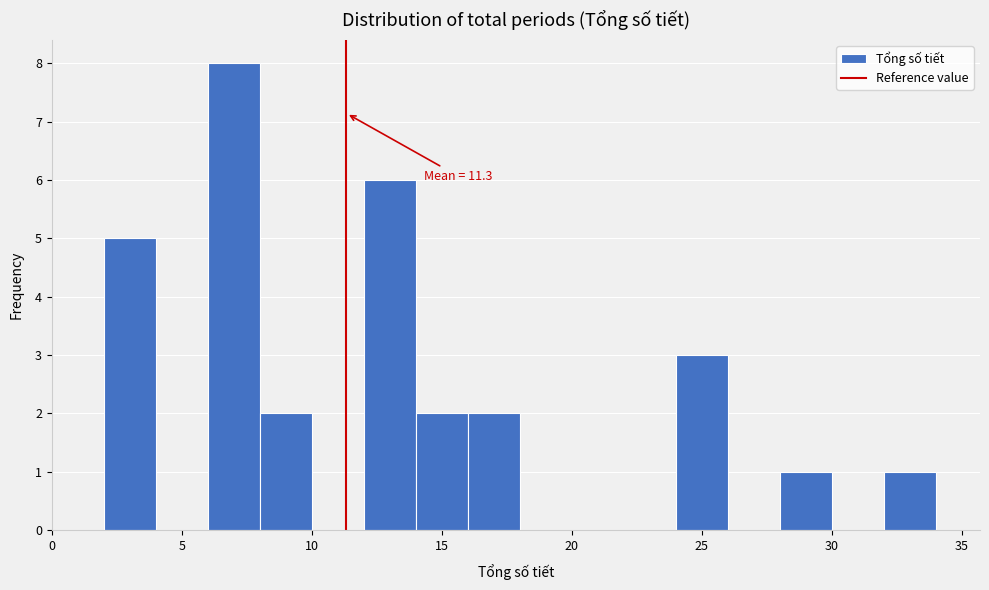

Which range on the x-axis has the tallest bar?

6 to 8